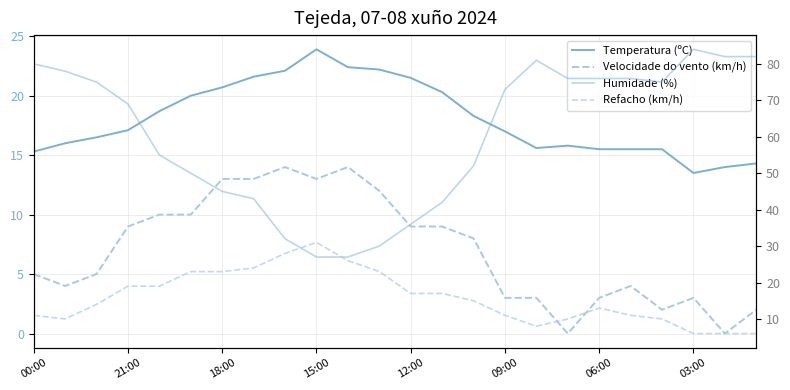

True or false: Temperatura (ºC) and Humidade (%) cross at least once.

False